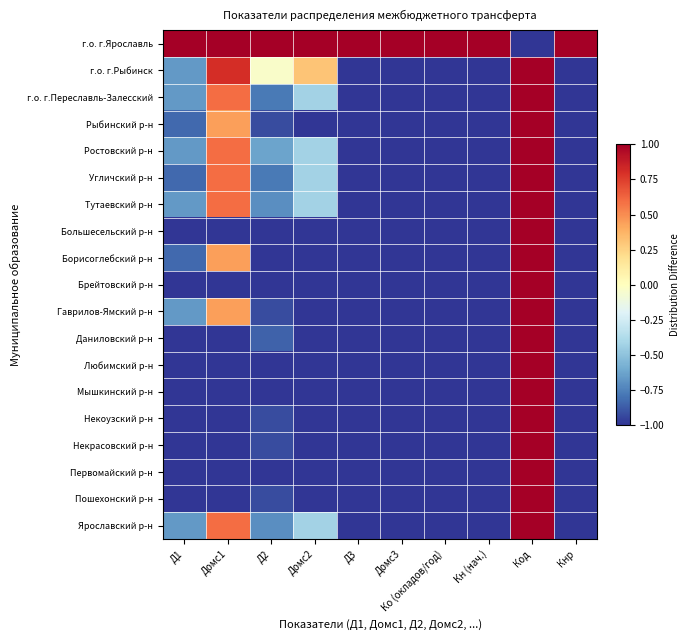

At which category is the sum across all series the highest?

Код